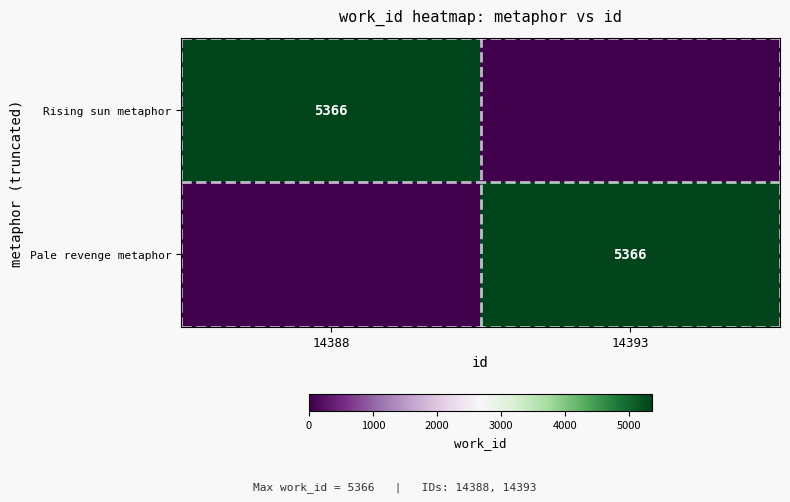

The Rising sun metaphor series shows 9196 at 14388. True or false?

False